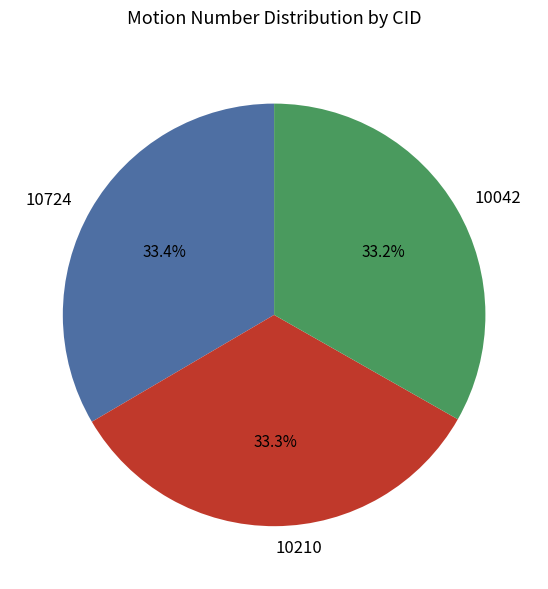

Is there any slice that represents more than half of the pie?

No